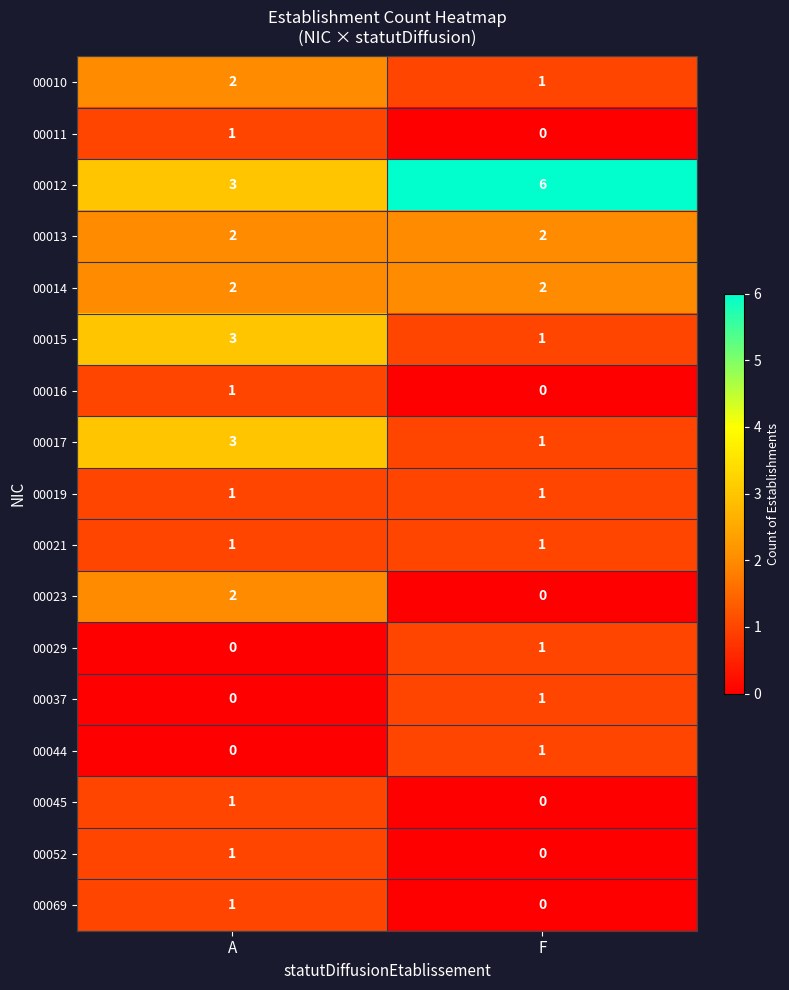

What is the difference between the highest and lowest values at F?

6